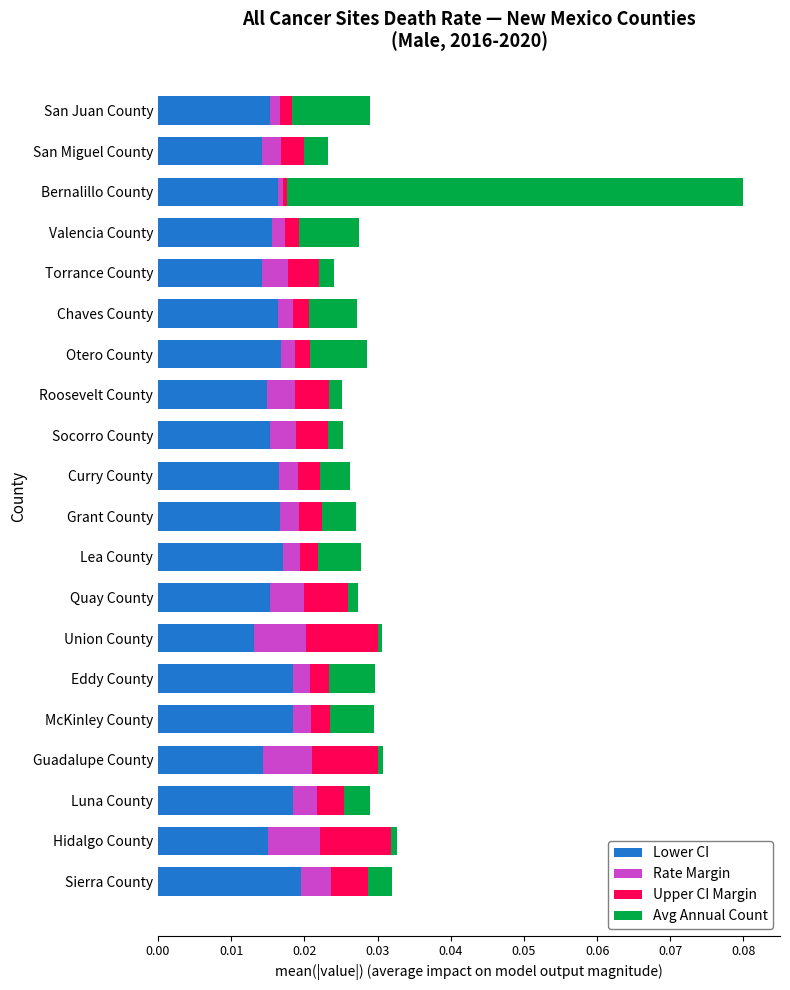

At which category is the sum across all series the highest?

Bernalillo County